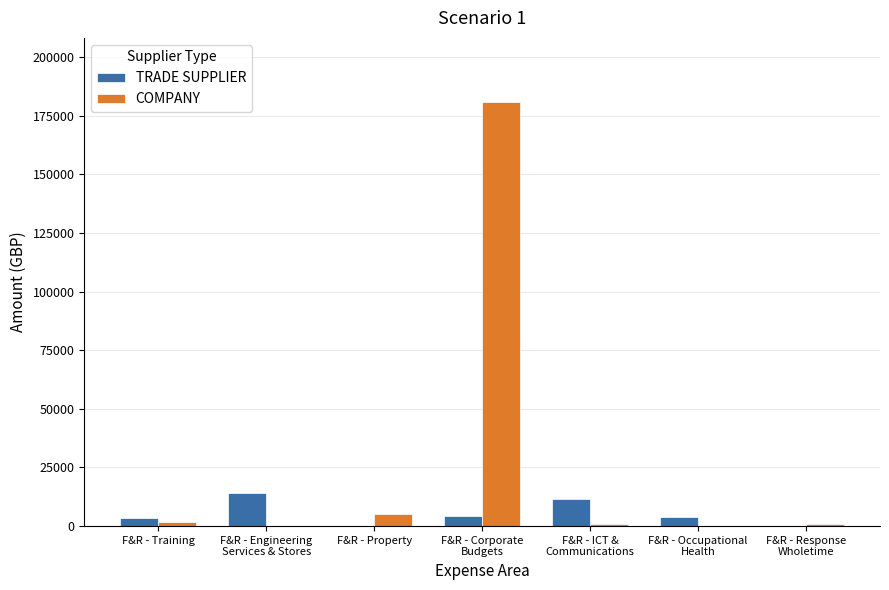

Is it true that COMPANY equals 909.6 at F&R - Response
Wholetime?

True